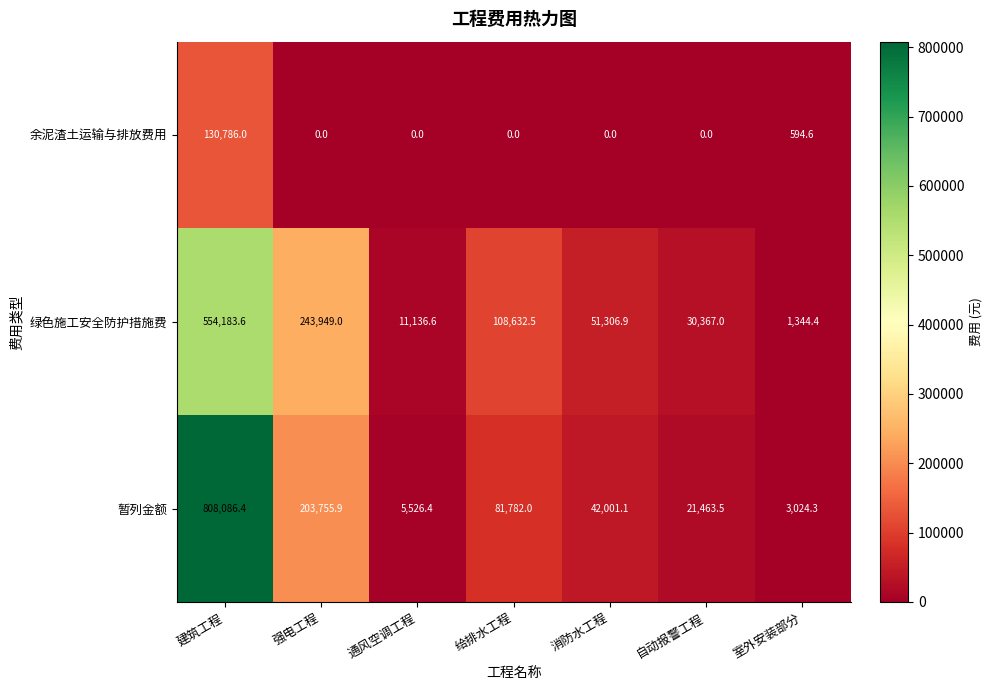

At how many categories does at least one series exceed 326699?

1